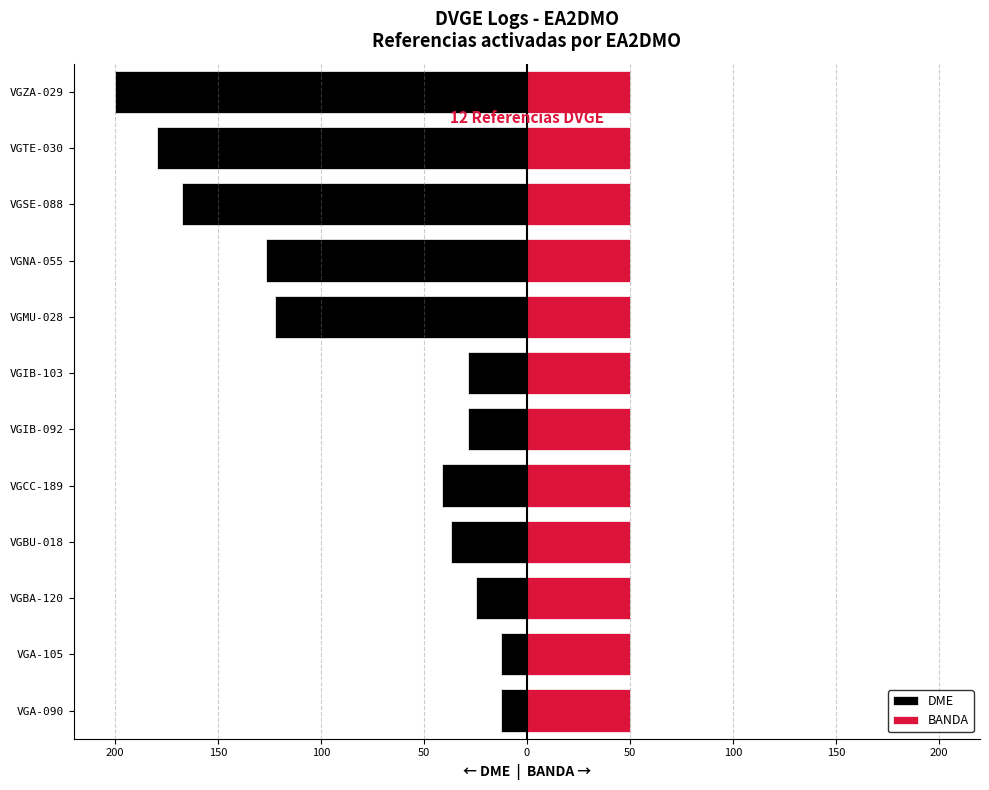

At how many categories does at least one series exceed -170?

12